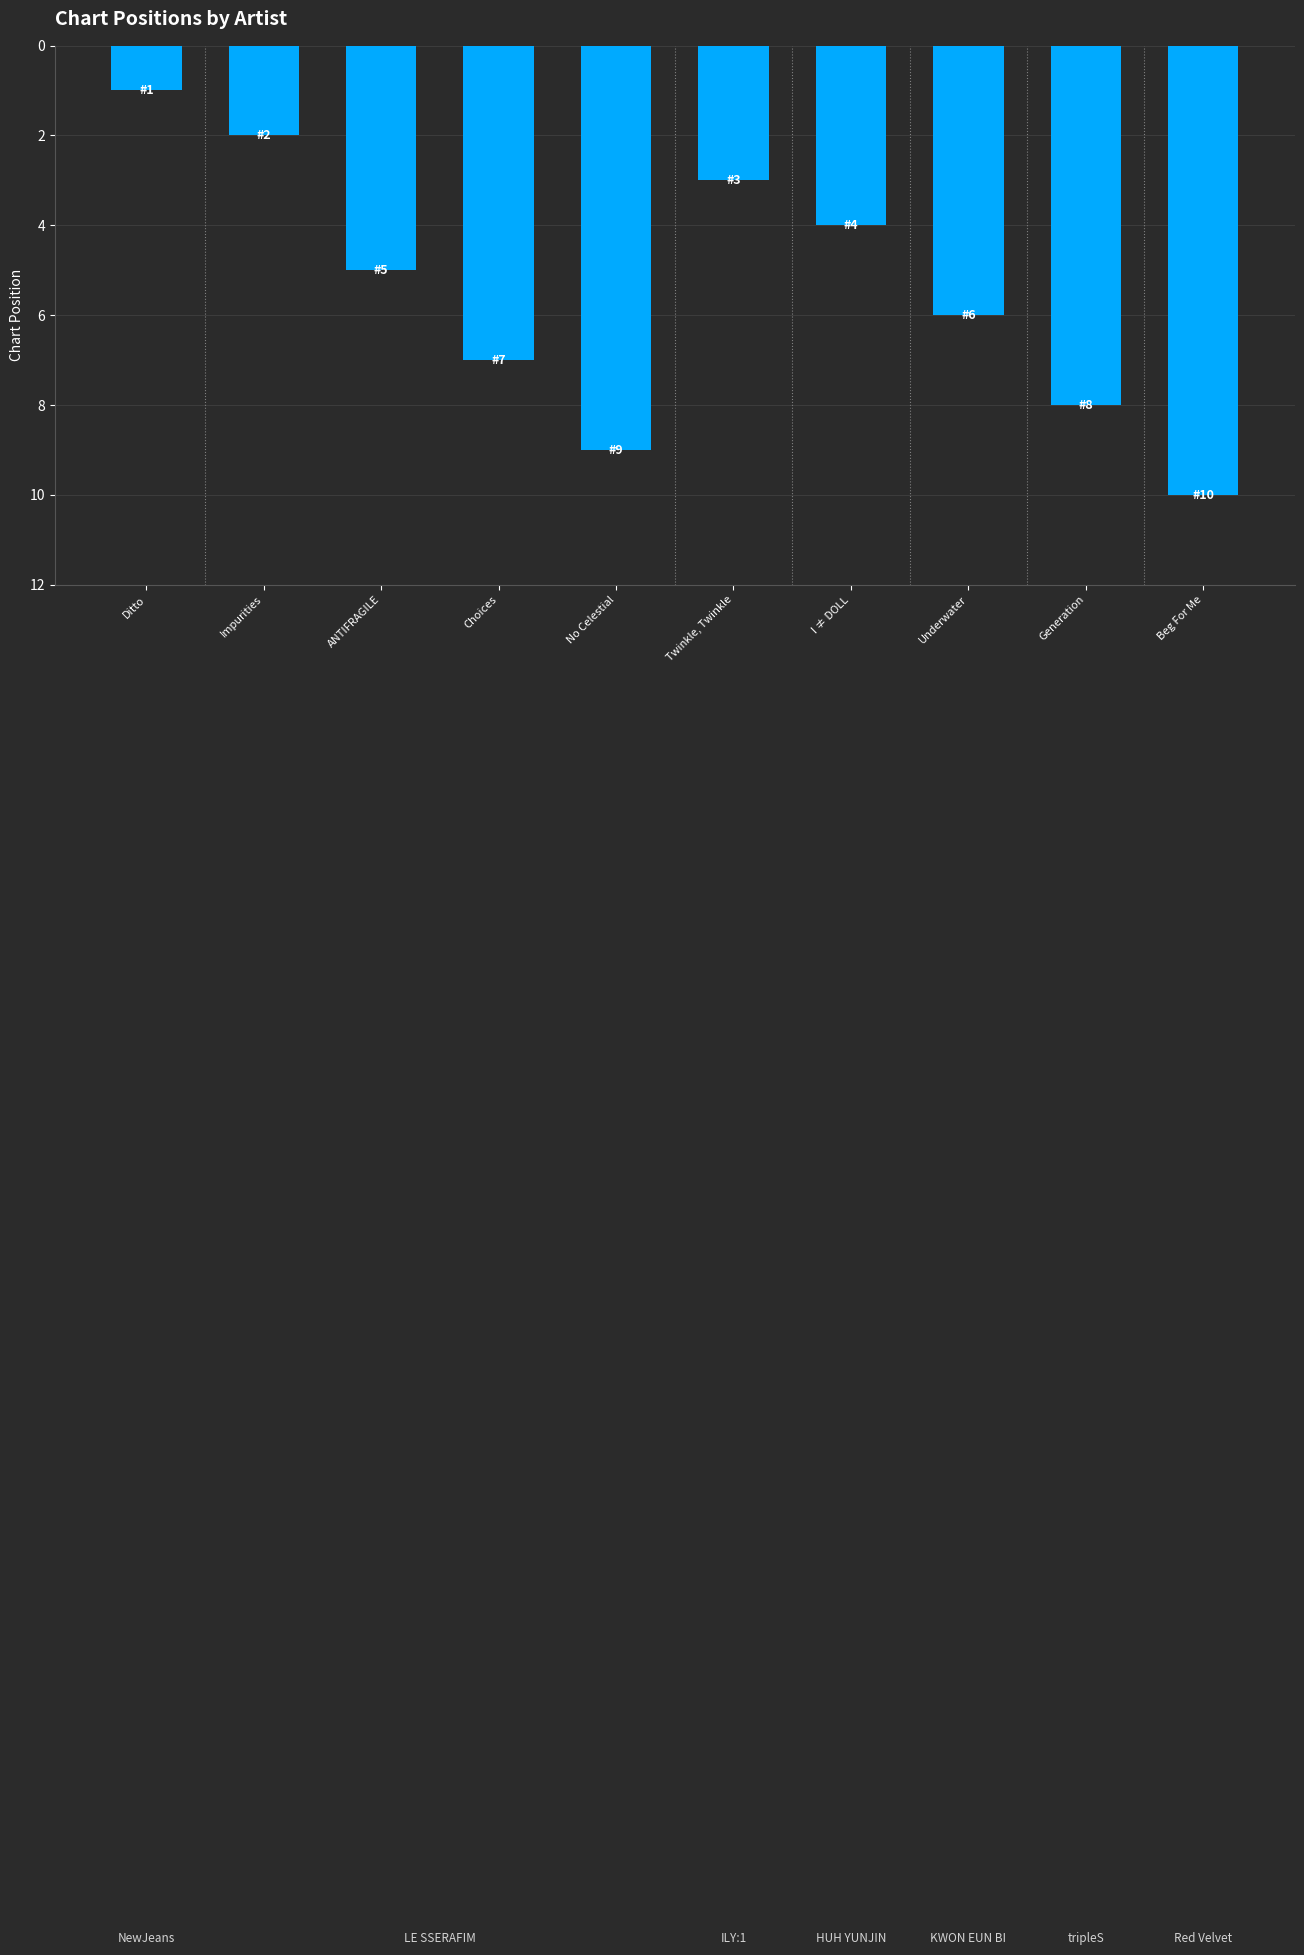

List the labels in order of value, smallest first.

Ditto, Impurities, Twinkle, Twinkle, I ≠ DOLL, ANTIFRAGILE, Underwater, Choices, Generation, No Celestial, Beg For Me